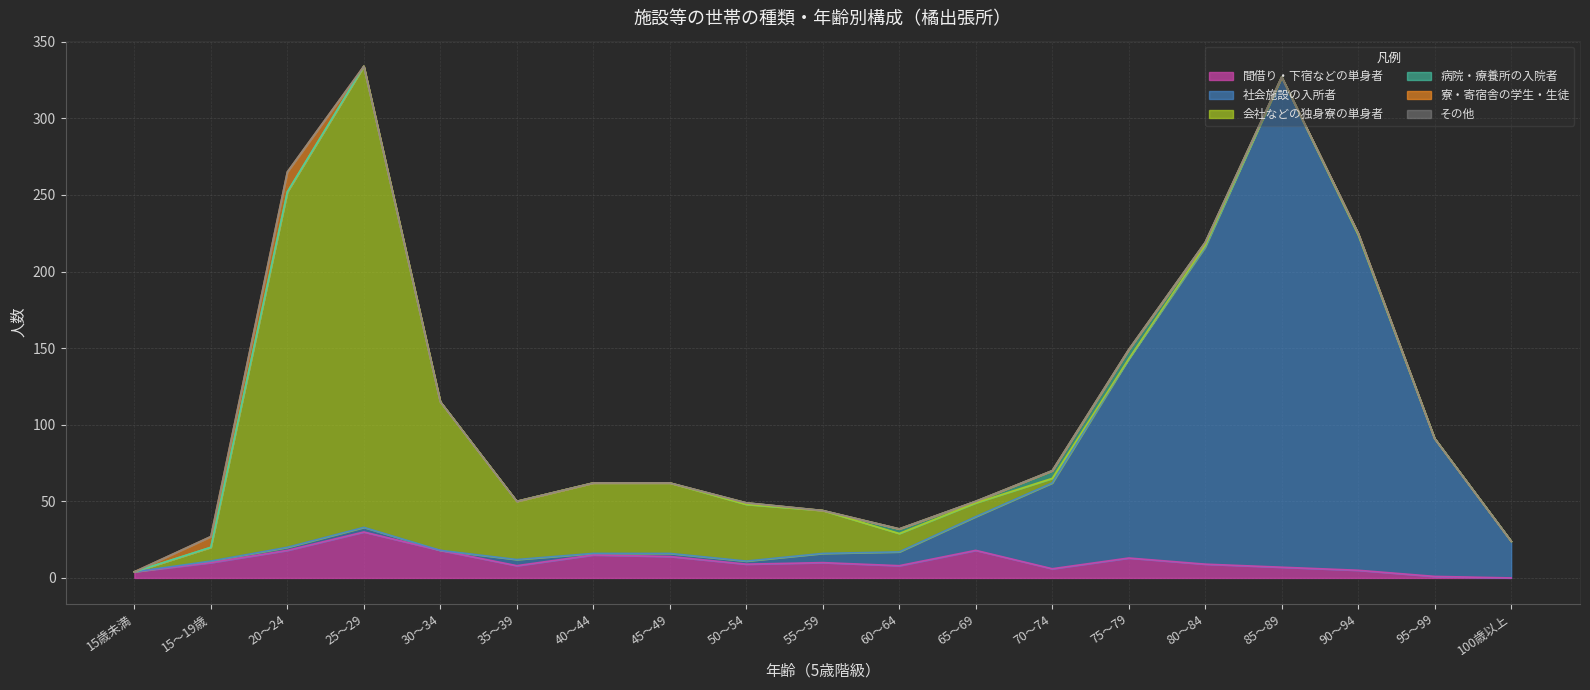

Which category has the lowest value in the その他 series?

15歳未満